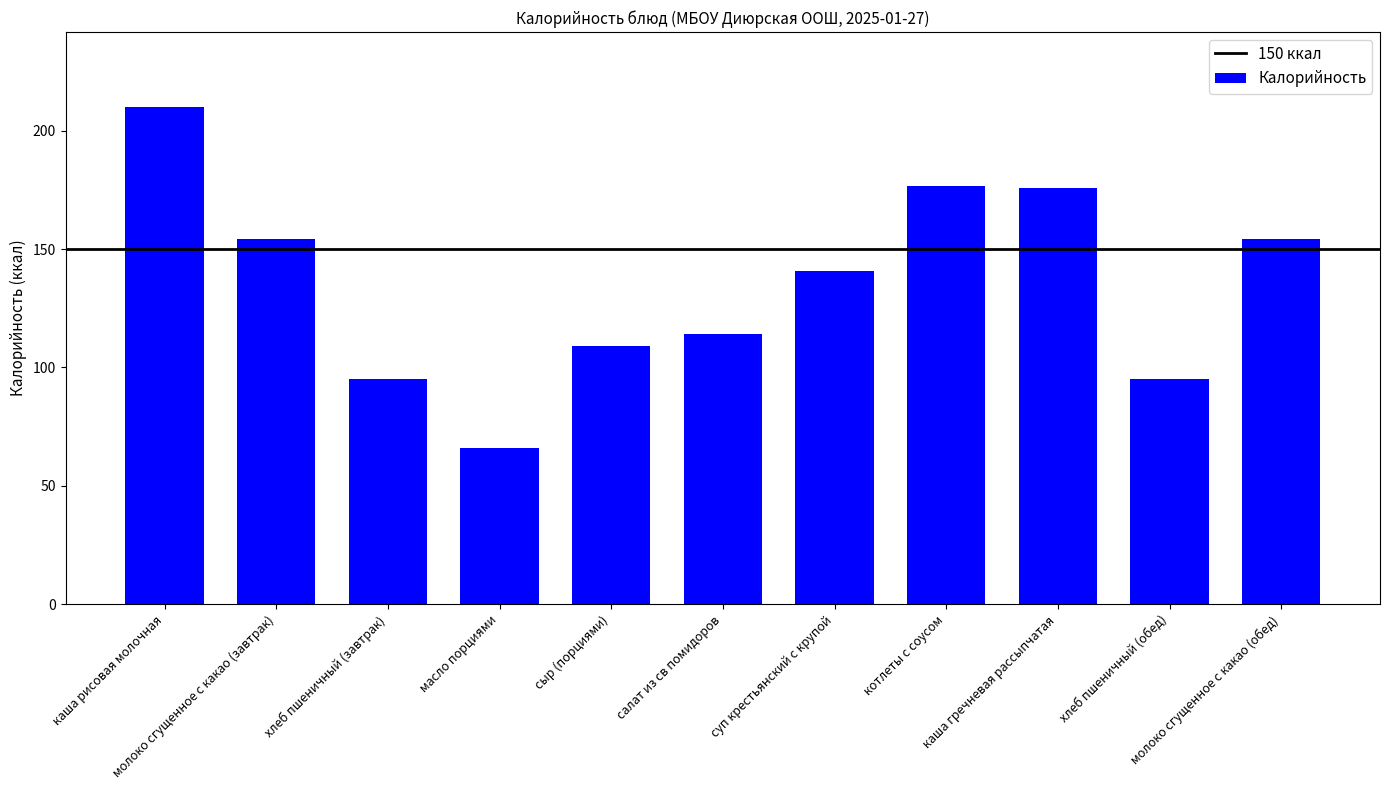

At which category does the chart reach its minimum across all series?

масло порциями